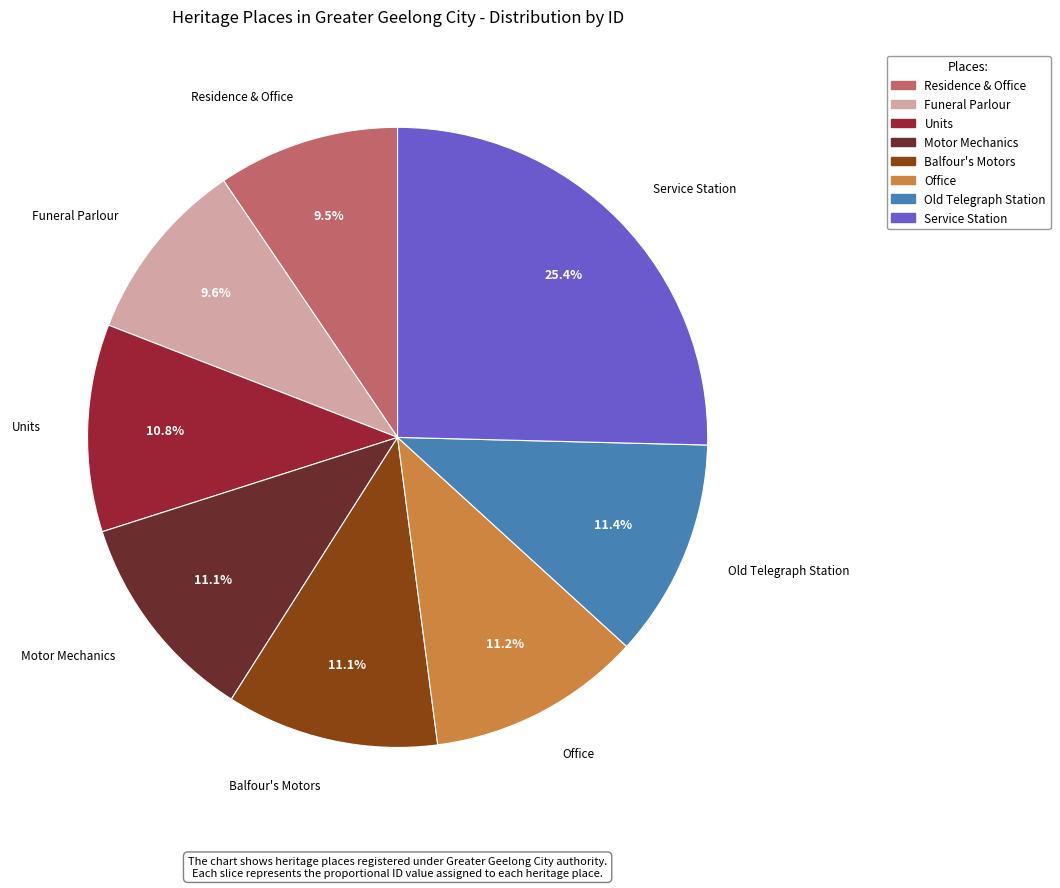

What percentage is the Units slice, to the nearest percent?

11%